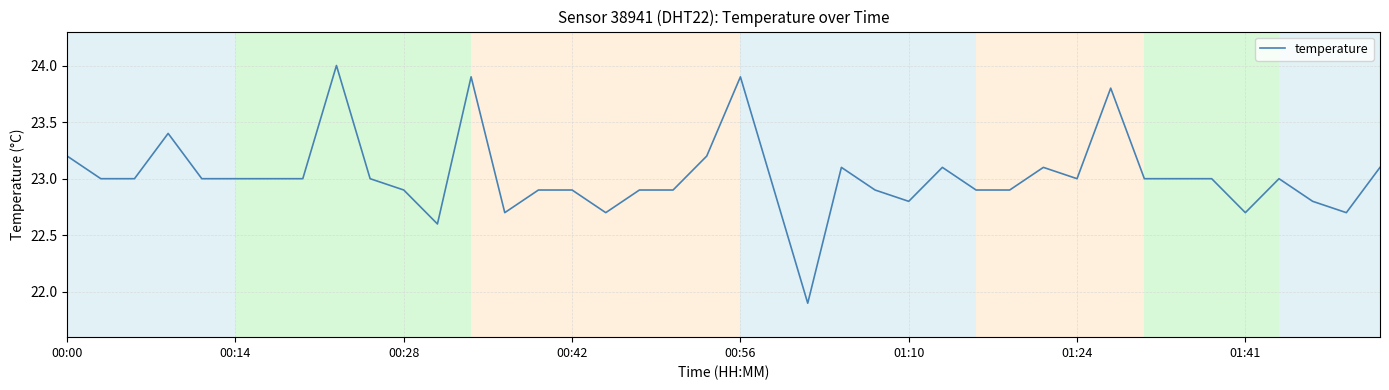

What is the difference between the maximum and minimum values?

2.1